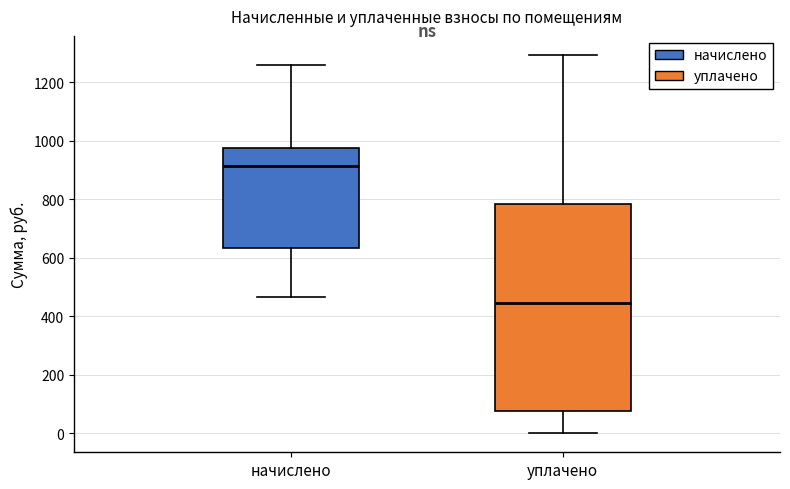

Reading left to right, transcribe this box plot: for each box, give where its median line is, the range the box spans, and where its two whiskers end, as read against the y-axis. The values are not printed on the chart, so give them approximately, as read against the axis.

начислено: median 920, box 640 to 980, whiskers 460 to 1260
уплачено: median 440, box 80 to 780, whiskers 0 to 1300